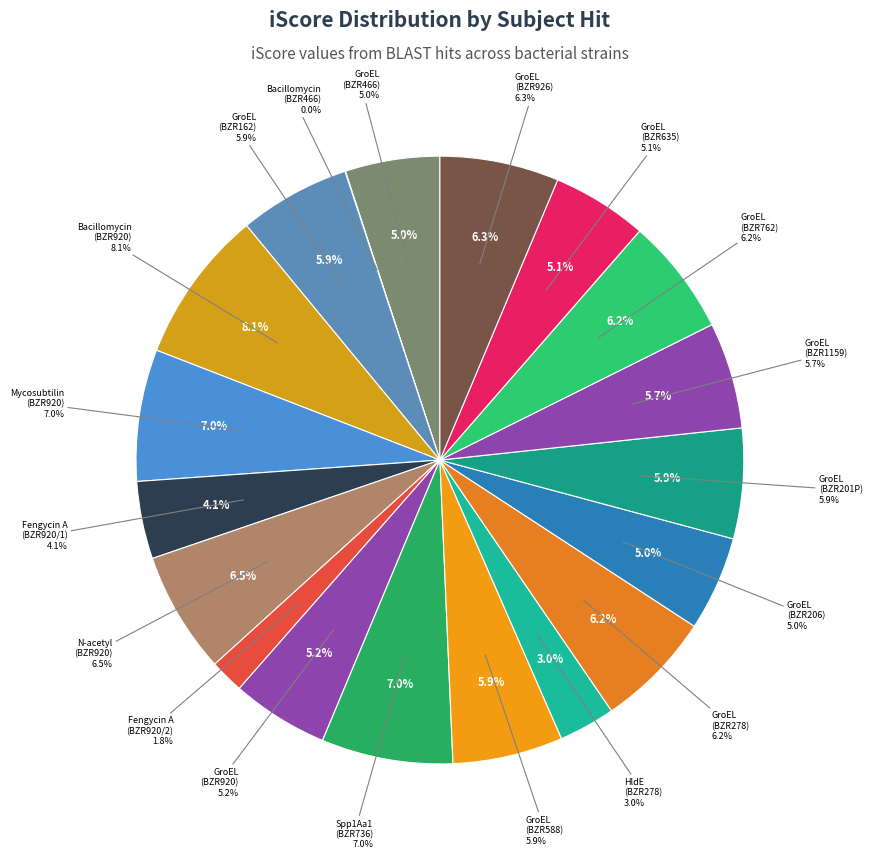

True or false: Chaperonin GroEL (BZR1159) accounts for 6% of the total.

True